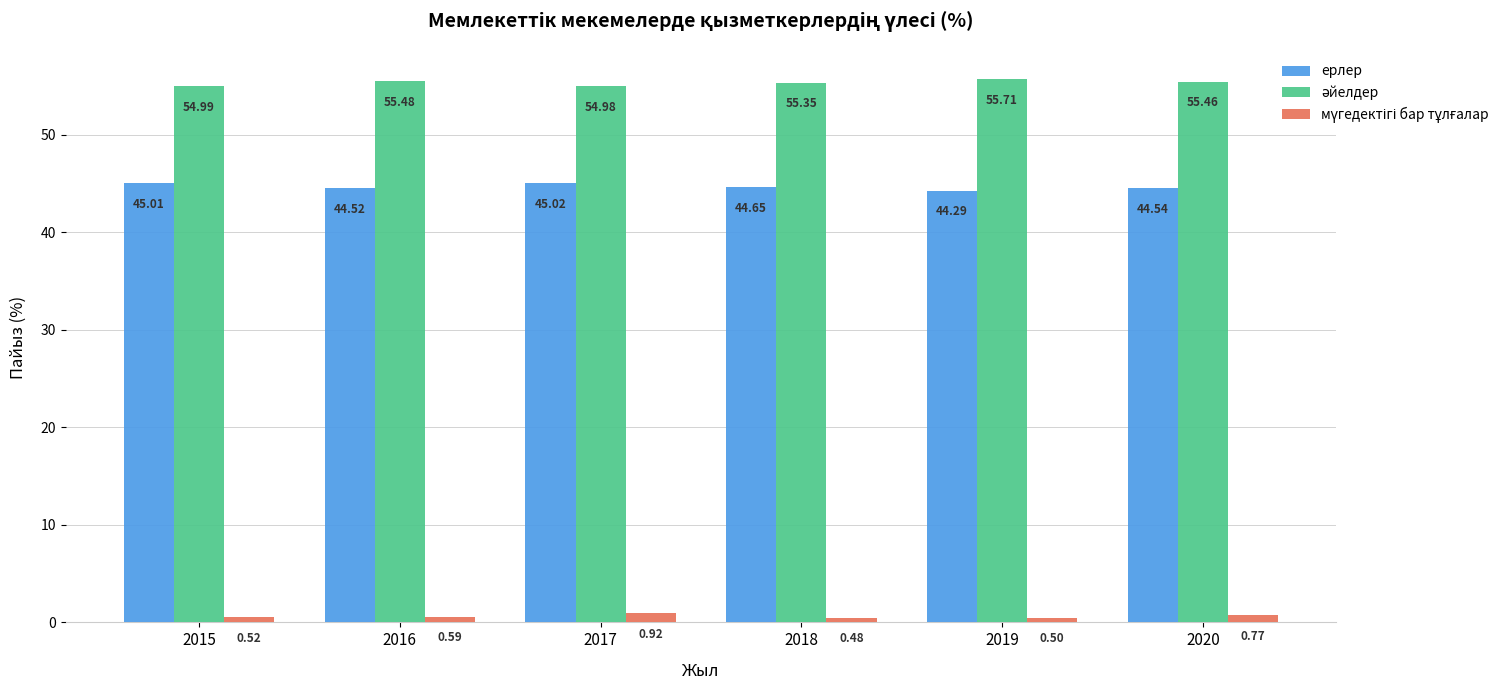

At which category is the sum across all series the highest?

2017